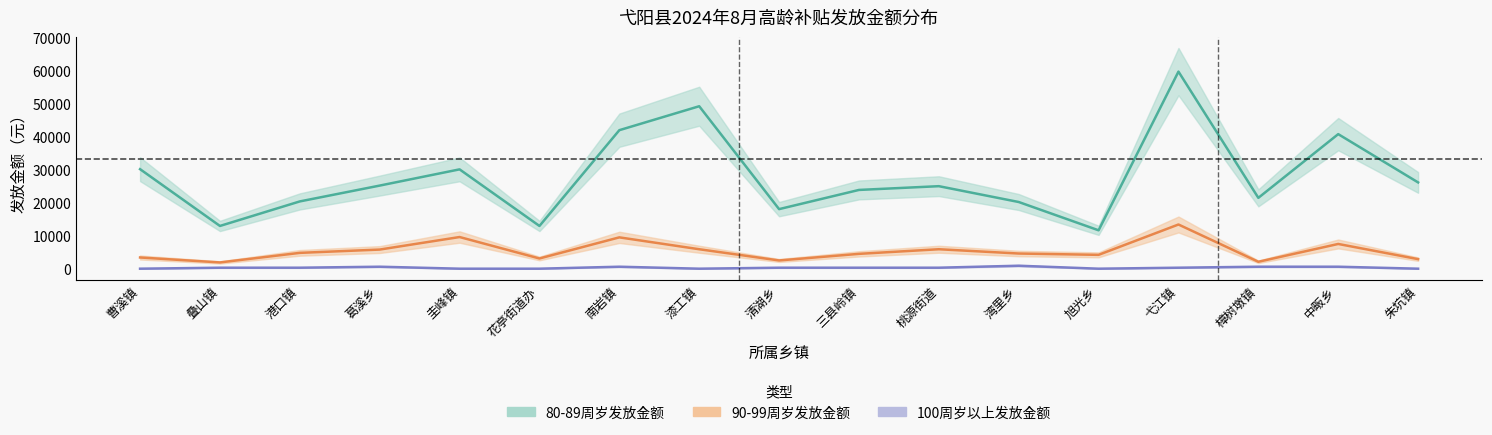

Reading left to right, list all the values displayed in this chart.

80-89周岁发放金额: 30180	12960	20400	25200	30120	12960	42000	49260	18060	23880	25020	20220	11640	59760	21480	40800	26160
90-99周岁发放金额: 3400	1900	4800	5800	9600	3100	9500	5900	2500	4500	5900	4600	4200	13400	2100	7500	2900
100周岁以上发放金额: 0	300	300	600	0	0	600	0	300	300	300	900	0	300	600	600	0